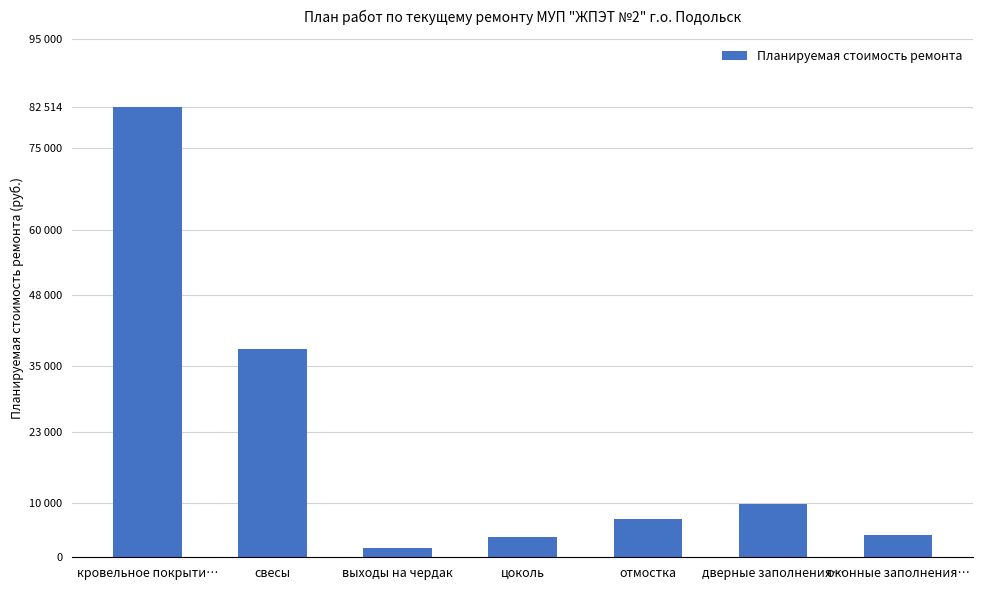

What is the label of the 3rd bar from the right?

отмостка